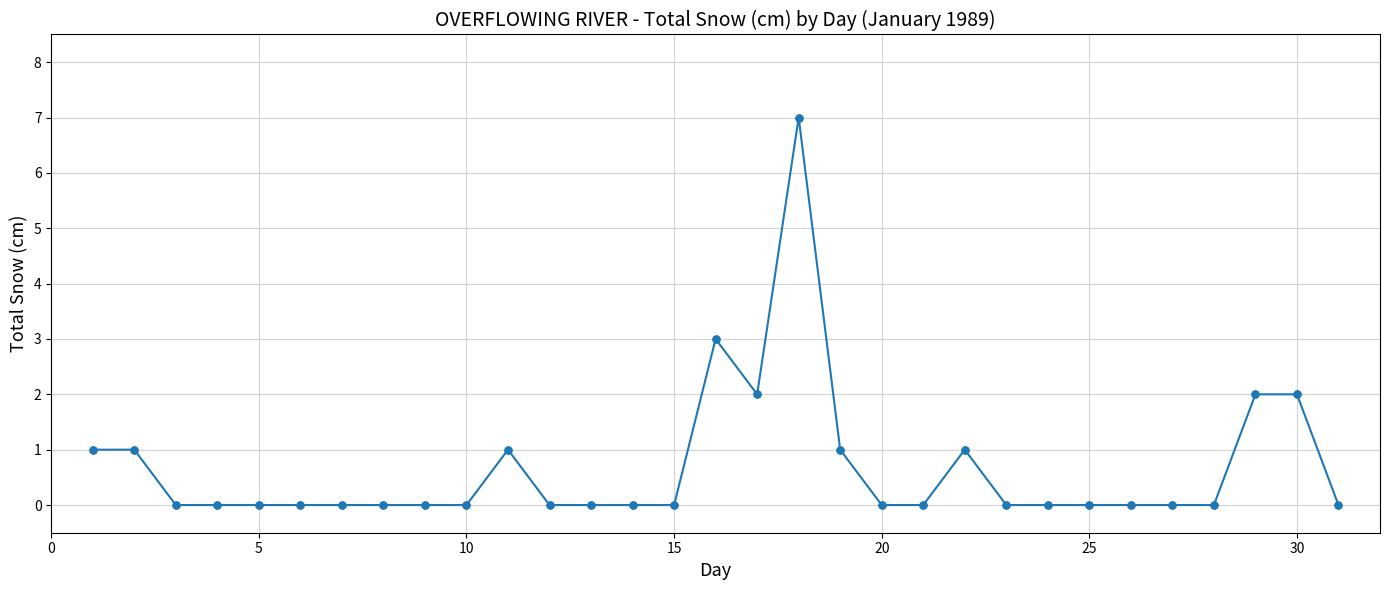

What is the value of the 19th point from the left?

1